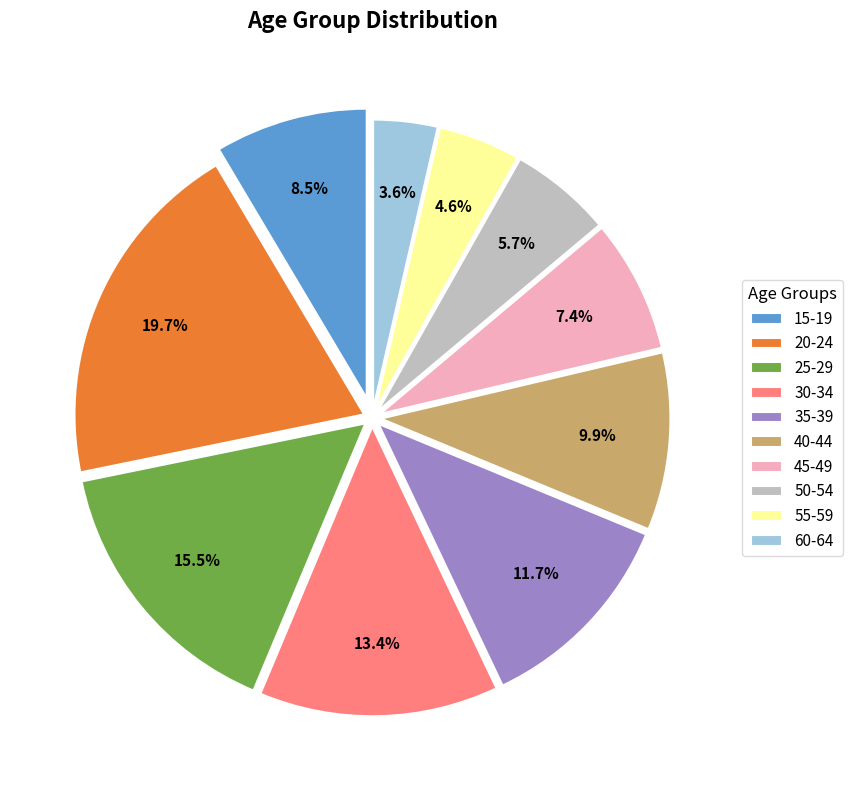

To the nearest percent, what is the difference between the 35-39 and 45-49 slice percentages?

4%